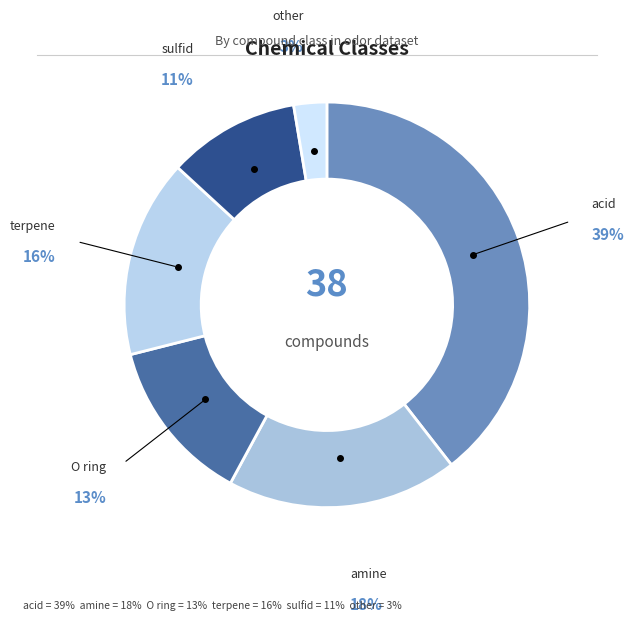

Which category has the biggest portion of the pie?

acid